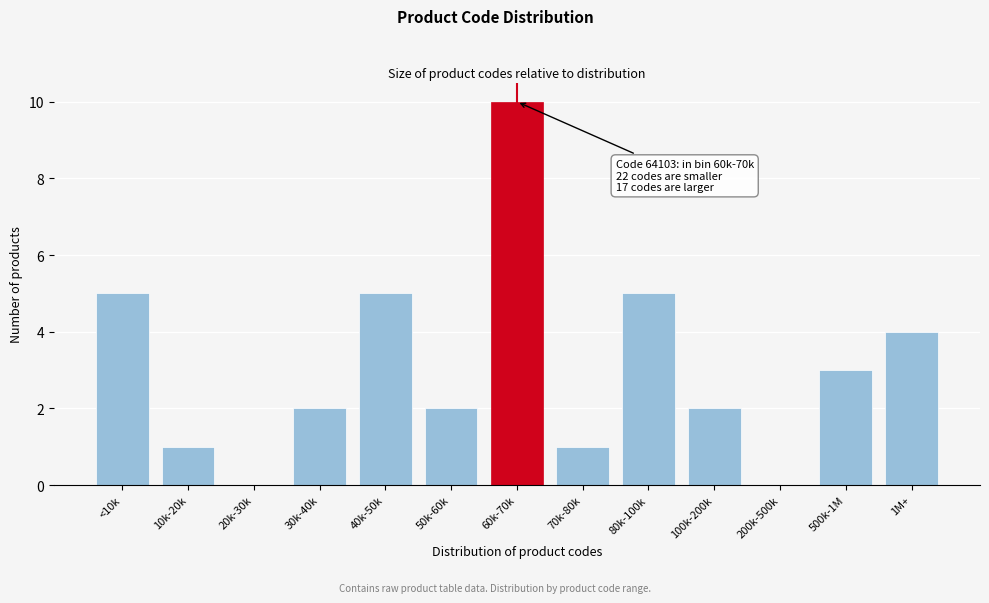

Reading left to right, transcribe all the data shown in this chart.

<10k=5	10k-20k=1	20k-30k=0	30k-40k=2	40k-50k=5	50k-60k=2	60k-70k=10	70k-80k=1	80k-100k=5	100k-200k=2	200k-500k=0	500k-1M=3	1M+=4